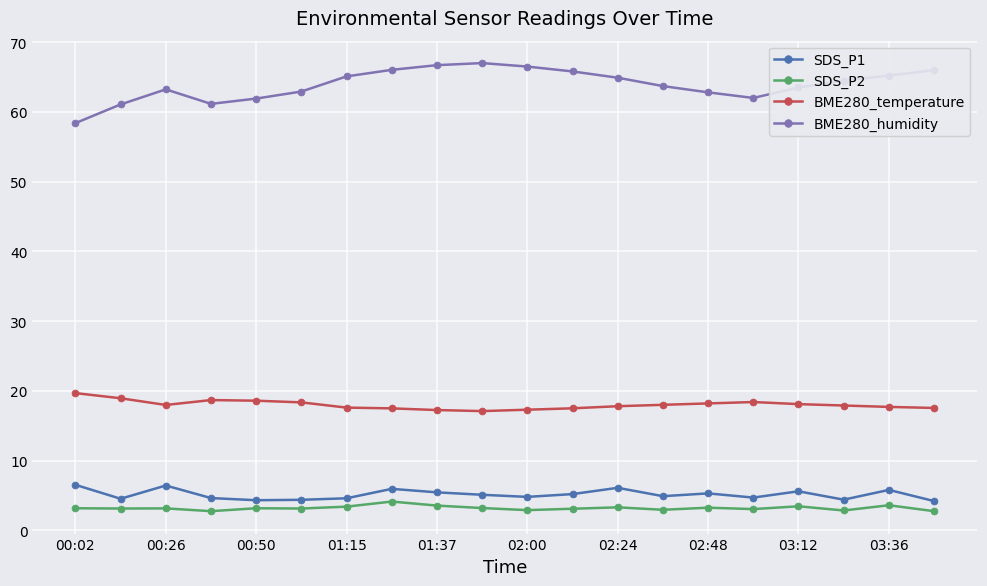

What is the sum of all SDS_P2 values?

64.0